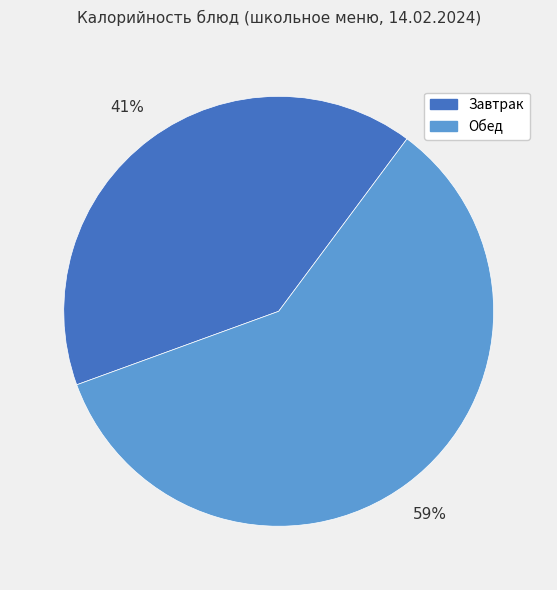

Is there any slice that represents more than half of the pie?

Yes